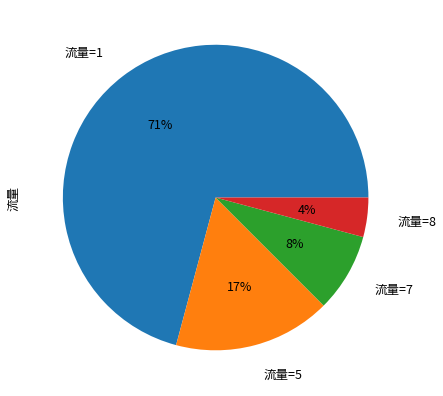

How many slices are in this pie chart?

4